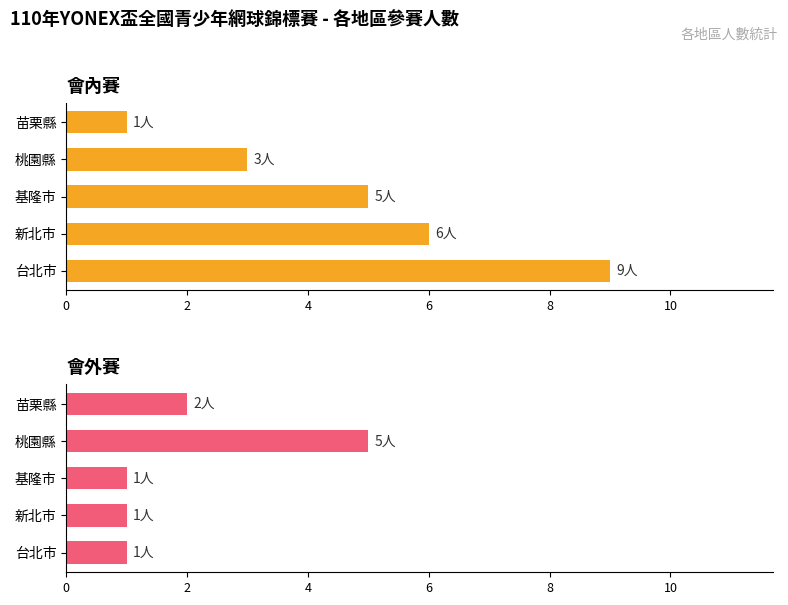

What is the average value of the 會內賽 series?

5